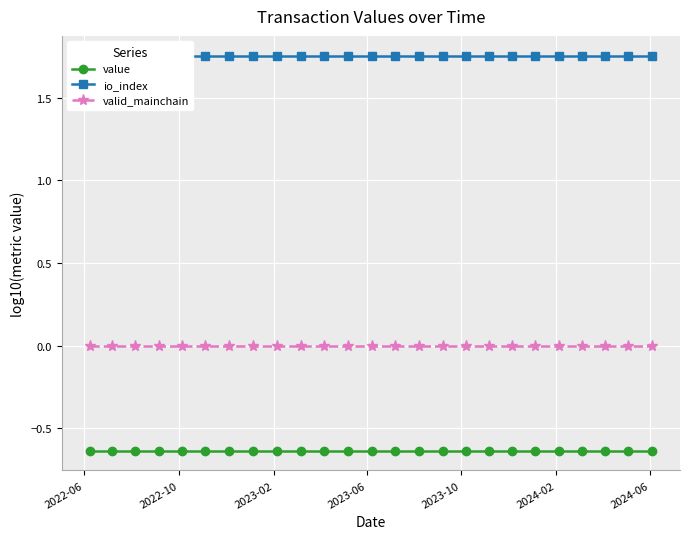

Which series has the largest total across all categories?

io_index